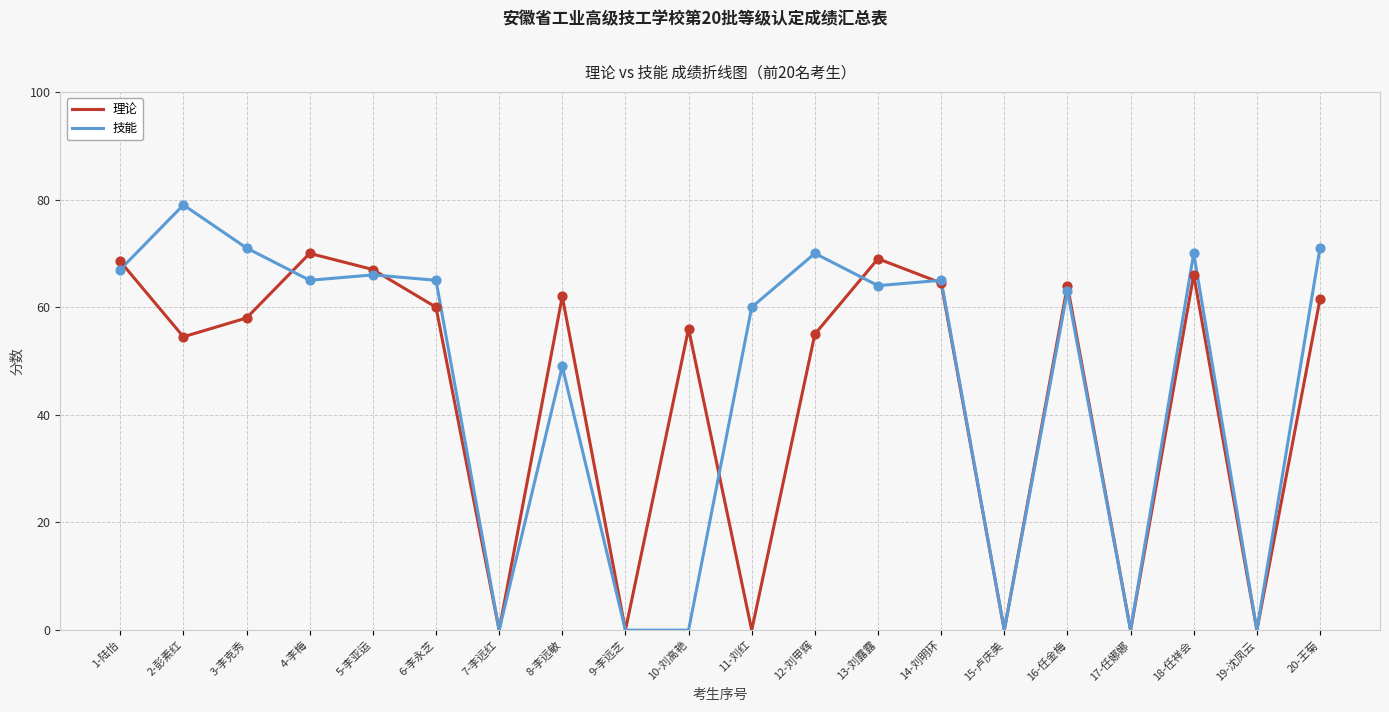

What is the total value across all series at 1-陆怡?

135.5